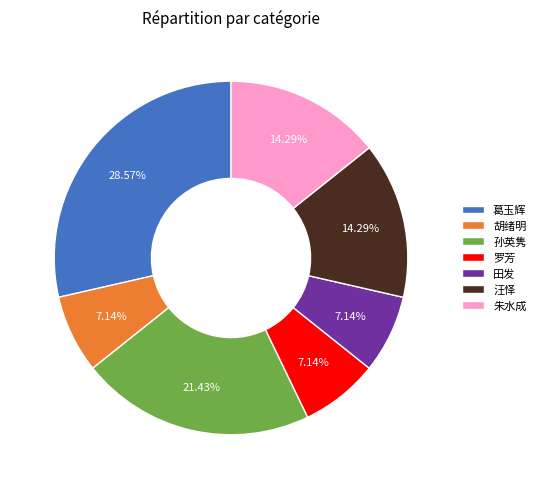

What is the total percentage of 胡绪明 and 罗芳?

14.3%